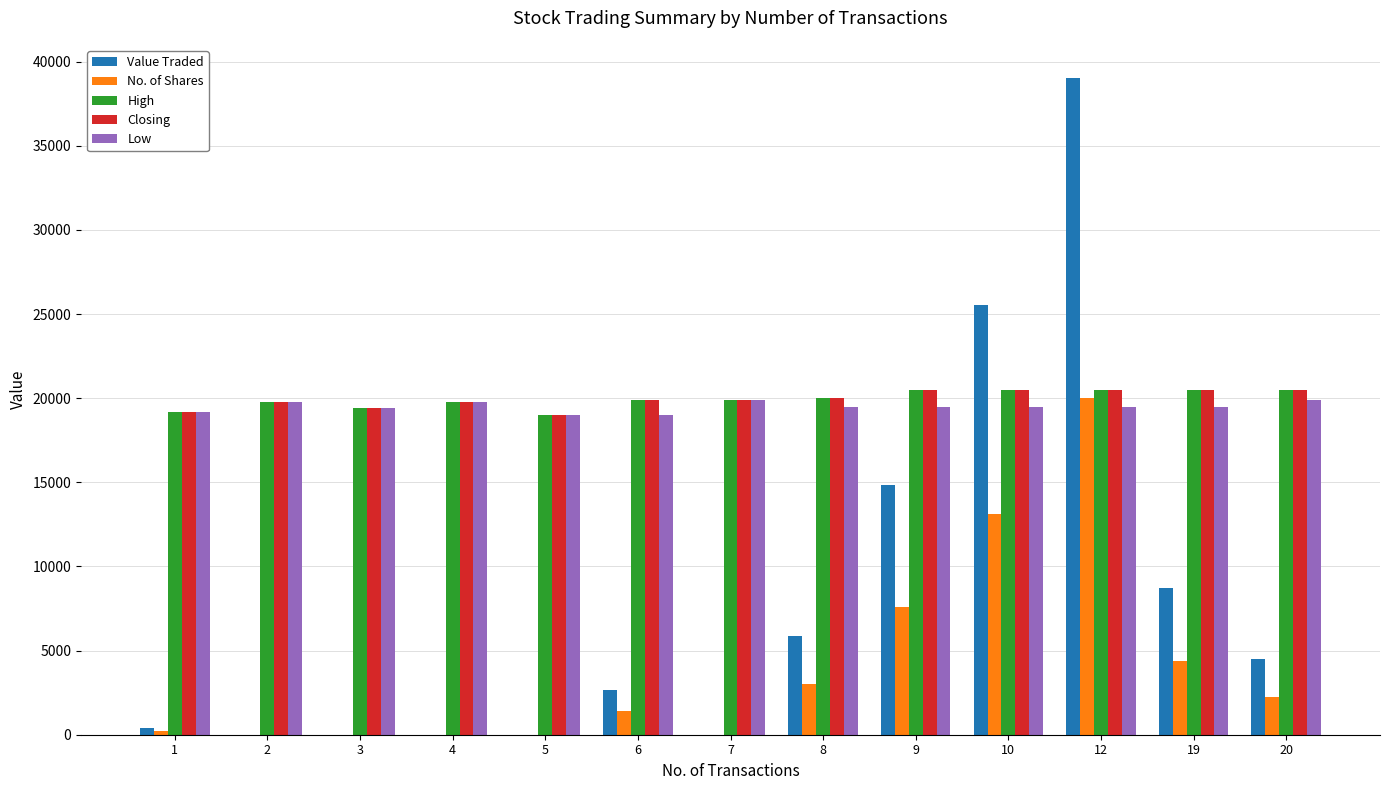

What is the difference between the No. of Shares values at 19 and 2?

4399